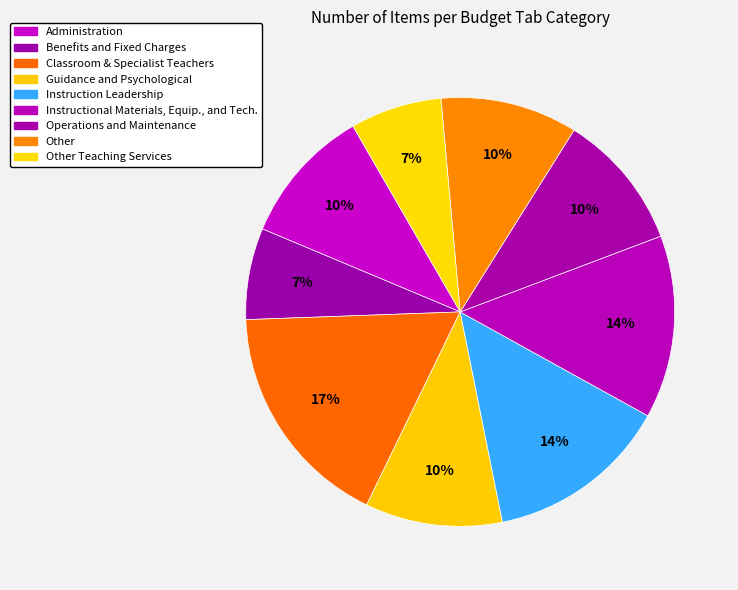

How many segments does this pie chart have?

9